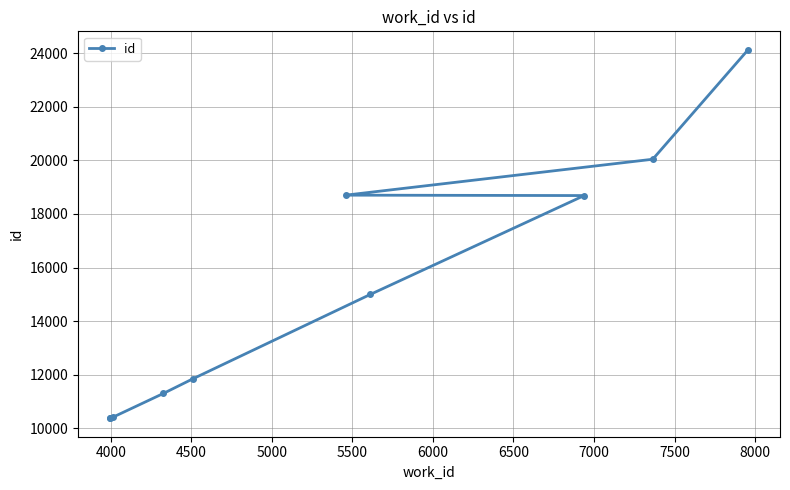

What is the minimum value shown in the chart?

10372